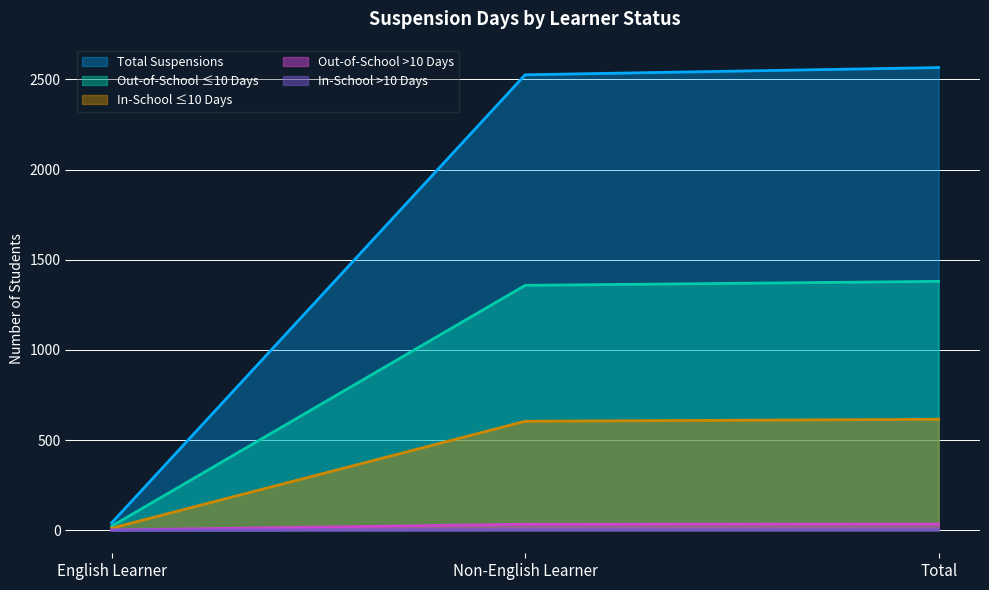

What is the value of the Out-of-School >10 Days point at the 1st from the left?

1